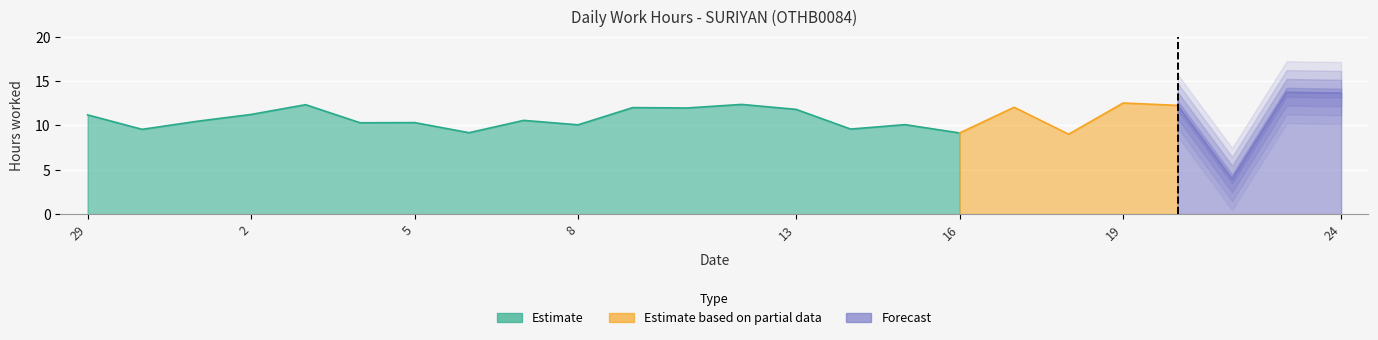

What is the minimum value shown in the chart?

4.0